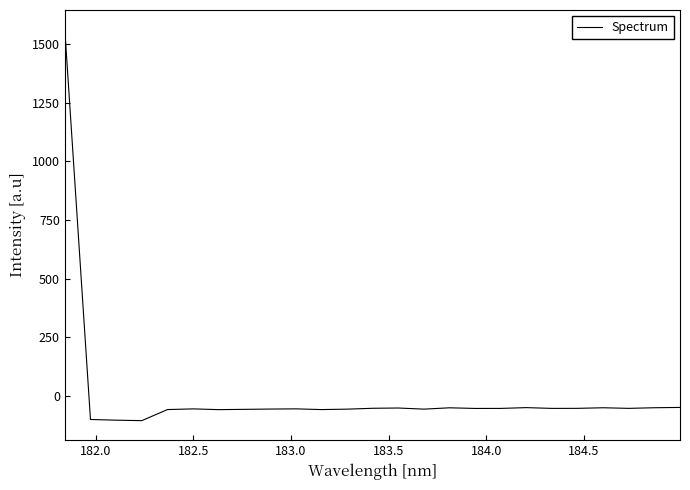

What is the difference between the maximum and minimum values?

1669.2